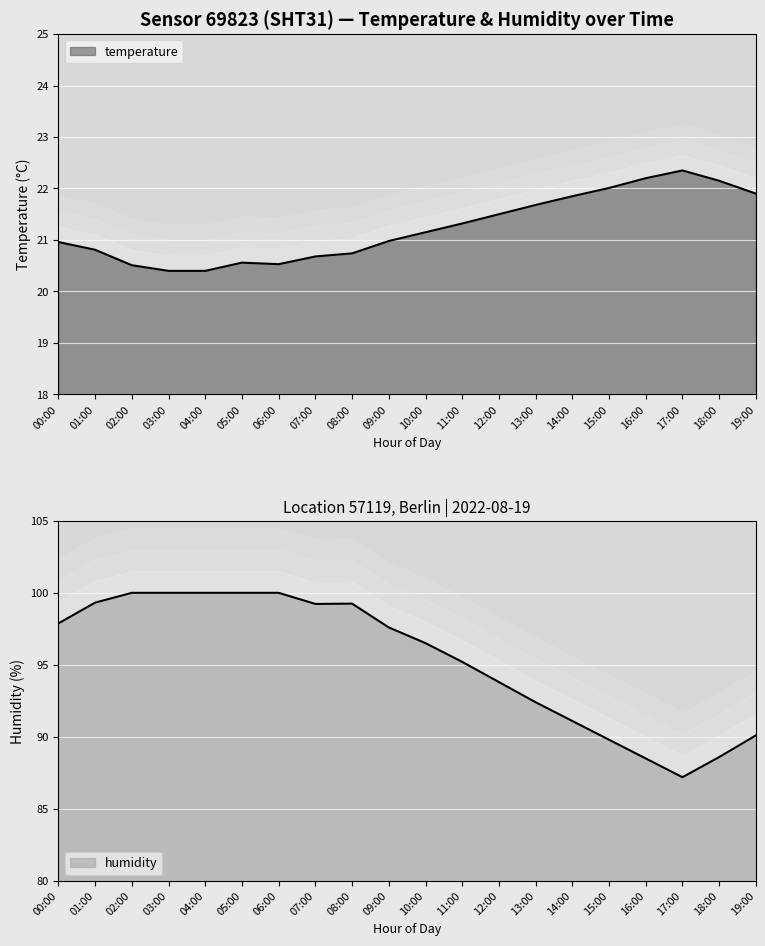

At which label does temperature reach its minimum?

03:00